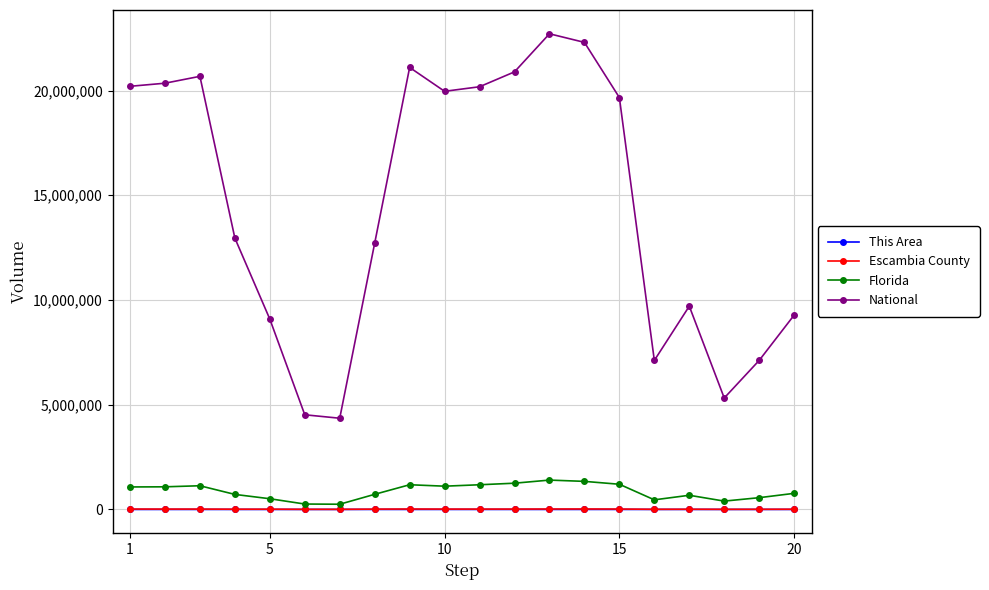

Which series has the widest spread of values?

National